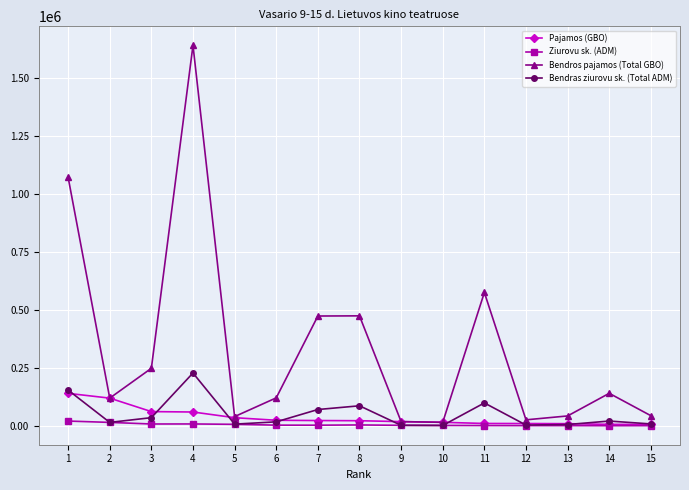

Where is the first local maximum for Bendras ziurovu sk. (Total ADM)?

4